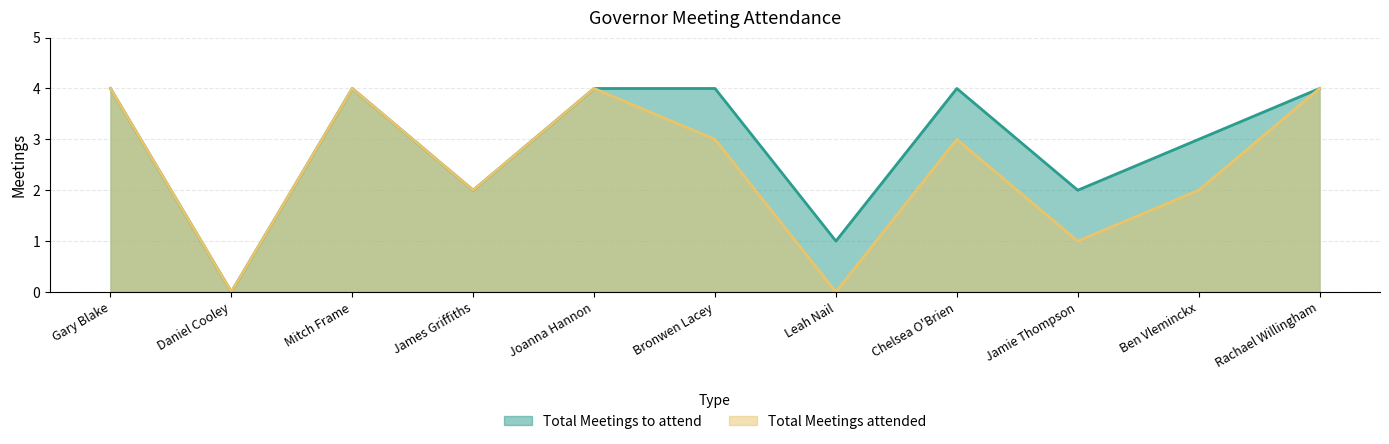

How many interior local valleys does the Total Meetings to attend series have?

4